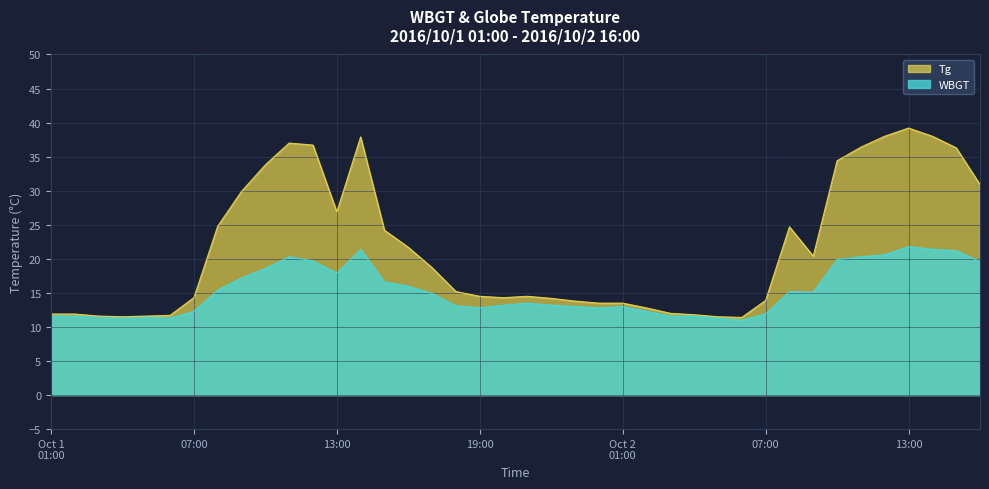

At which category does the chart reach its minimum across all series?

6:00